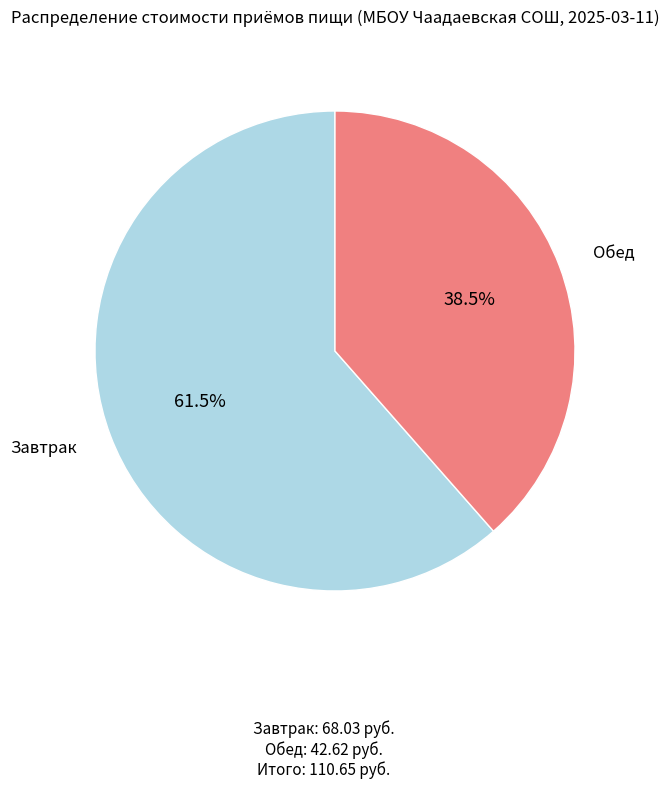

Does any single category account for the majority?

Yes